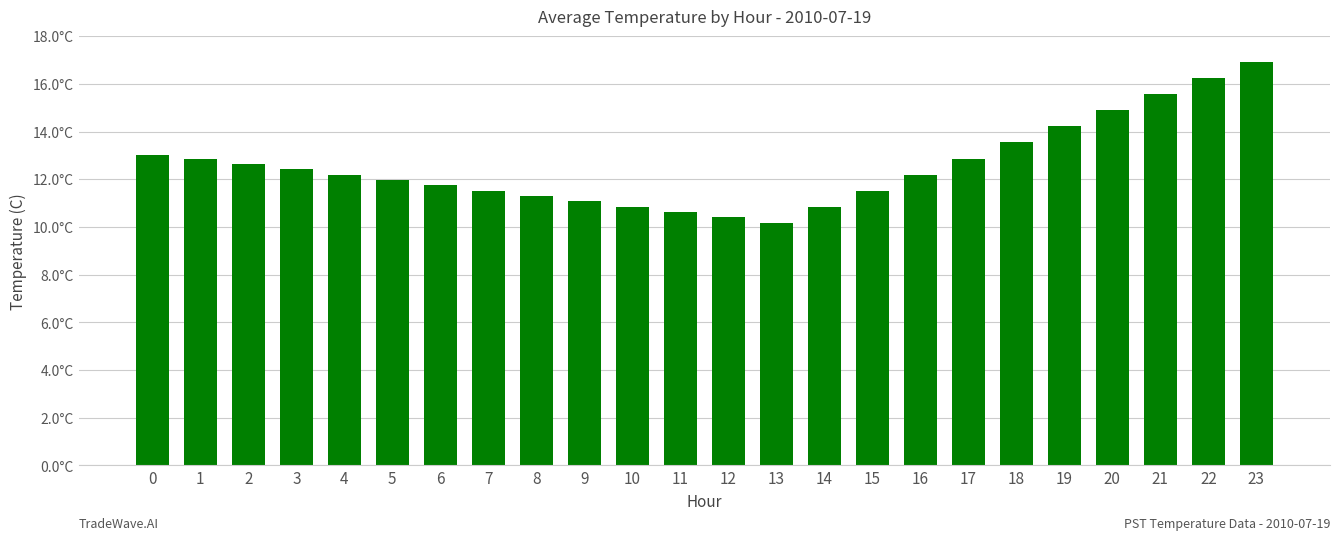

Which has a higher value, 9 or 22?

22